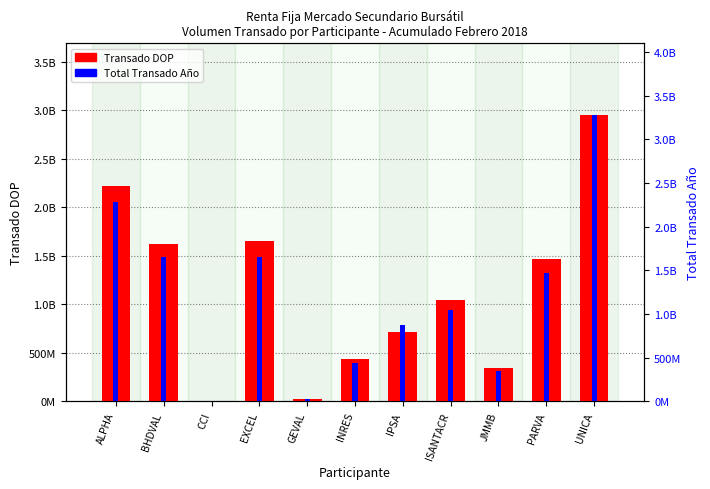

What is the sum of all Transado DOP values?

12482129262.8